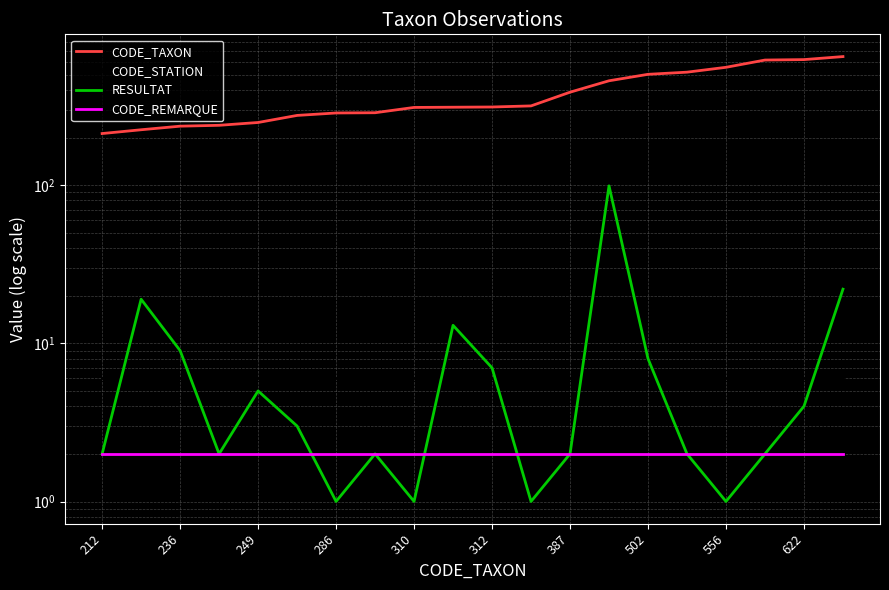

How many values in the CODE_TAXON series are below 312?

10